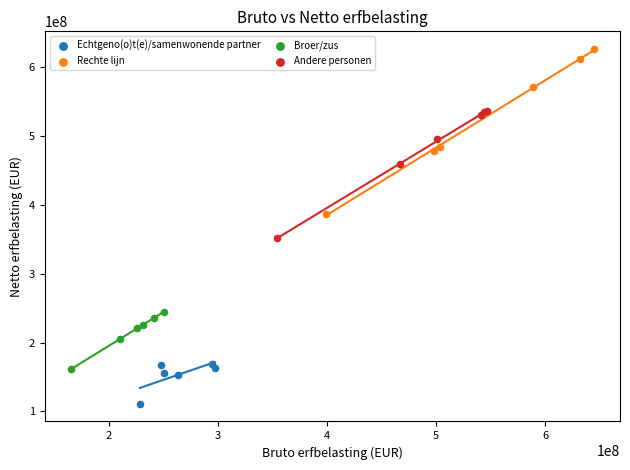

Which series reaches the maximum Y coordinate?

Rechte lijn